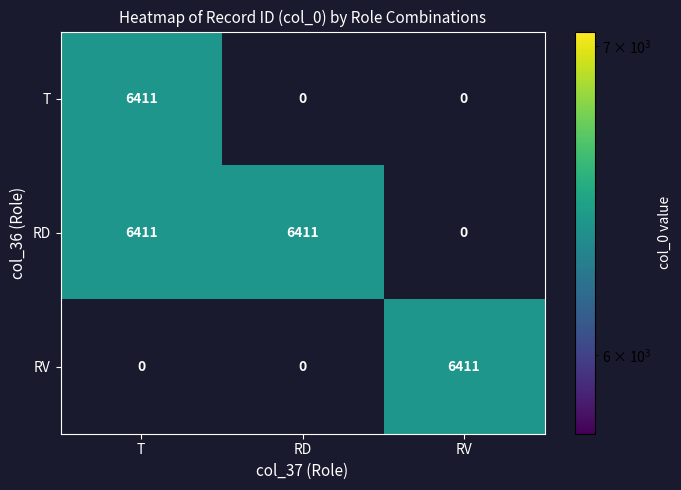

Count the T values in the range 0 to 6411.

3